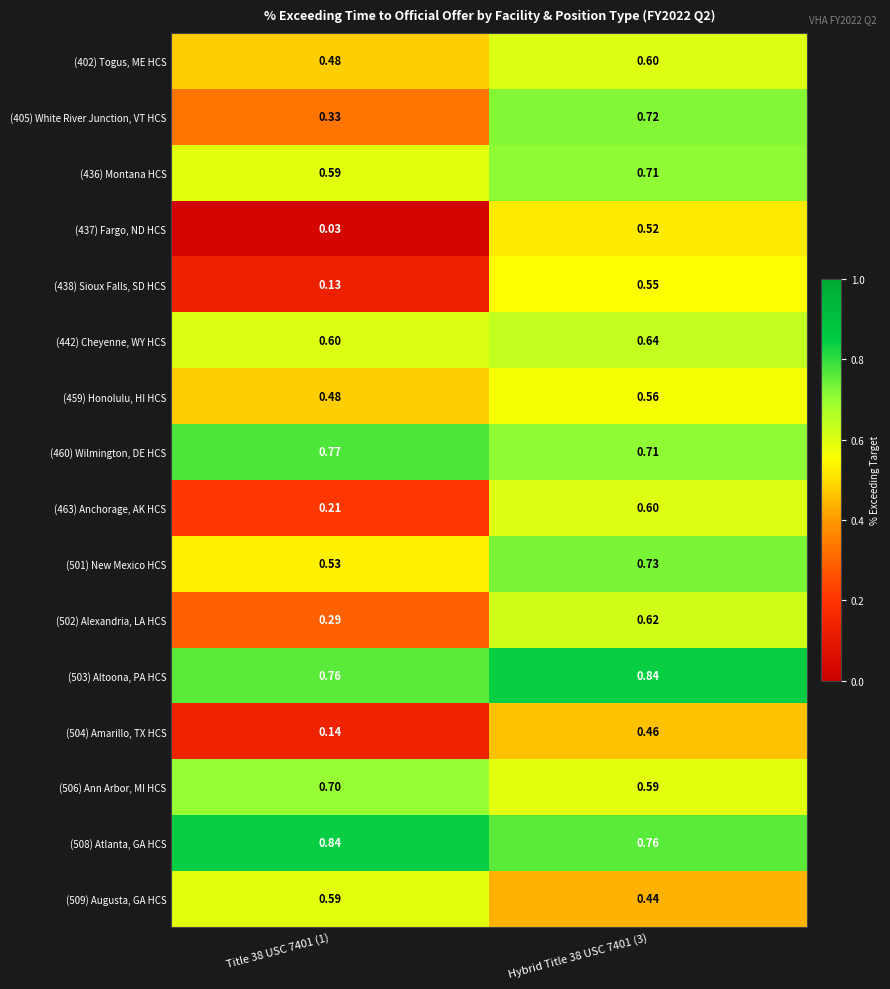

Is the value of (438) Sioux Falls, SD HCS at Title 38 USC 7401 (1) greater than the value of (402) Togus, ME HCS at Title 38 USC 7401 (1)?

No